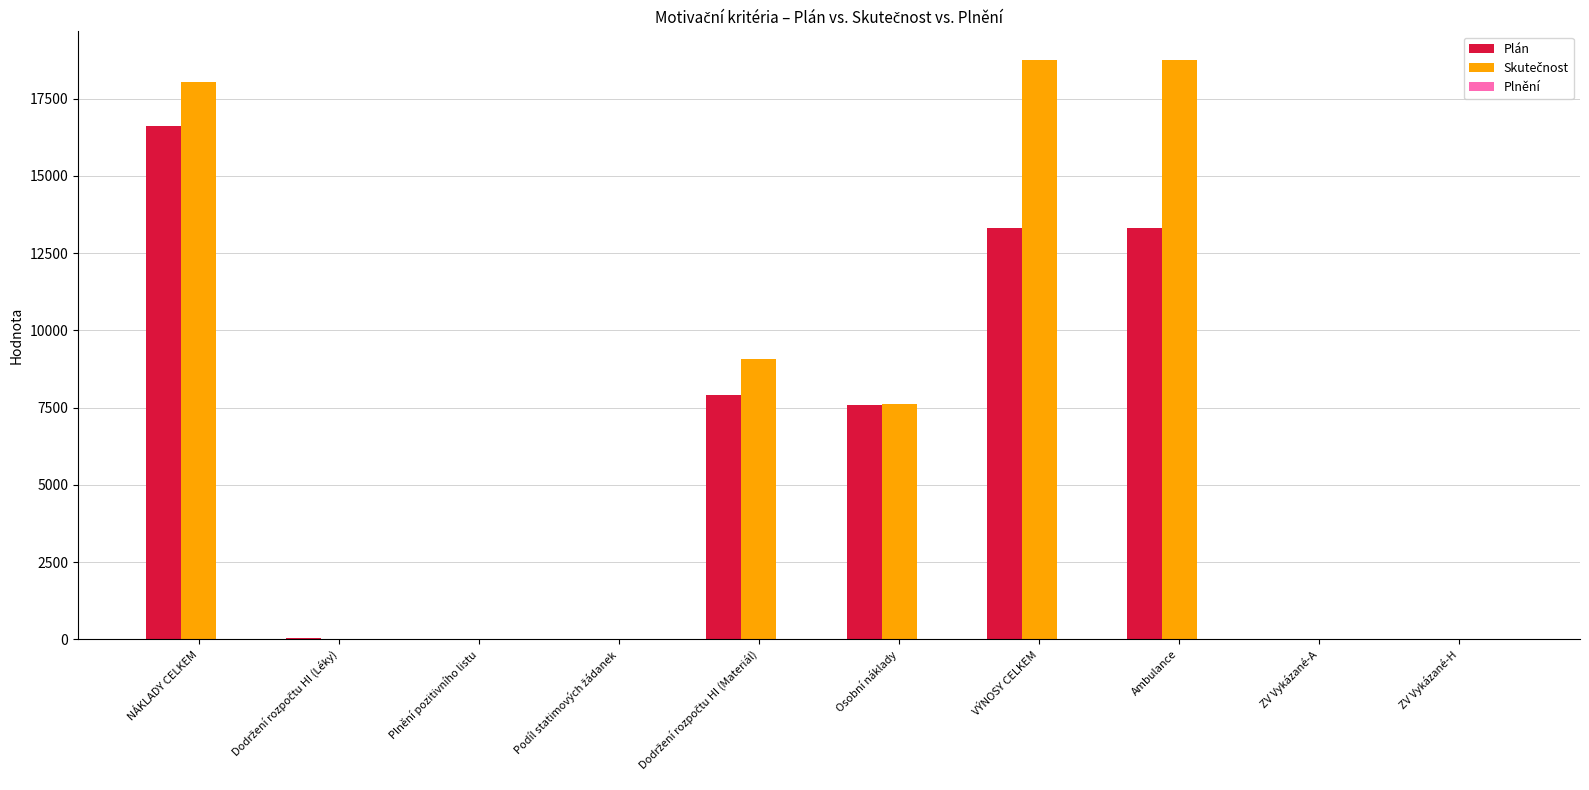

What is the total value across all series at Ambulance?

32075.7